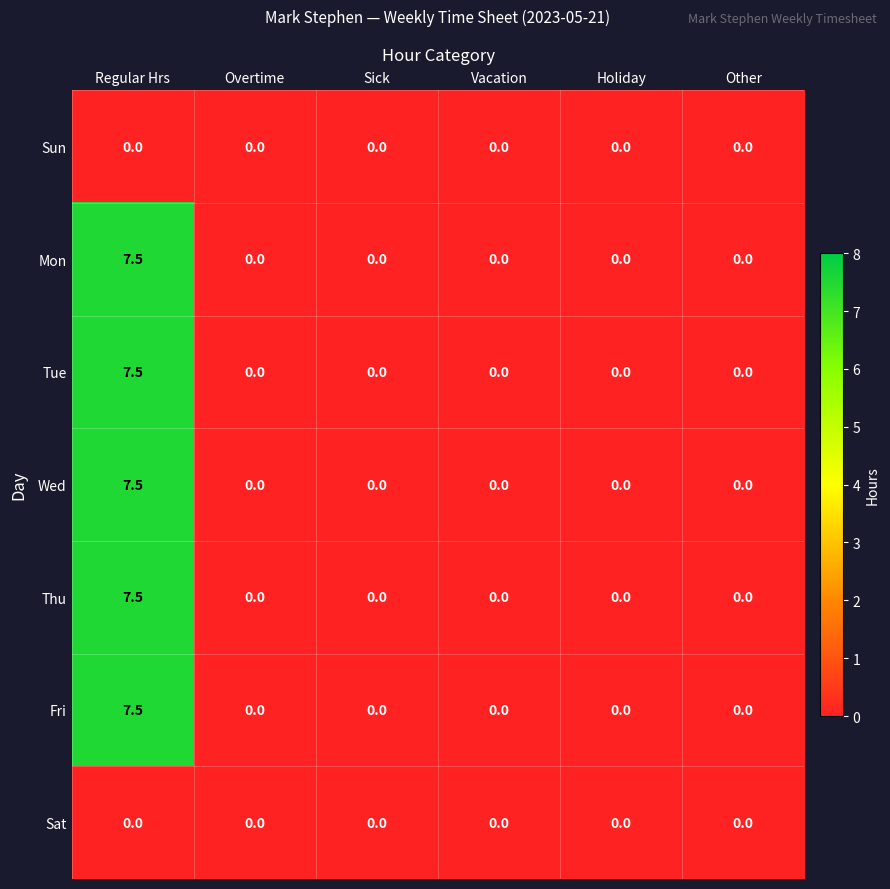

How many data points does each series have?

6